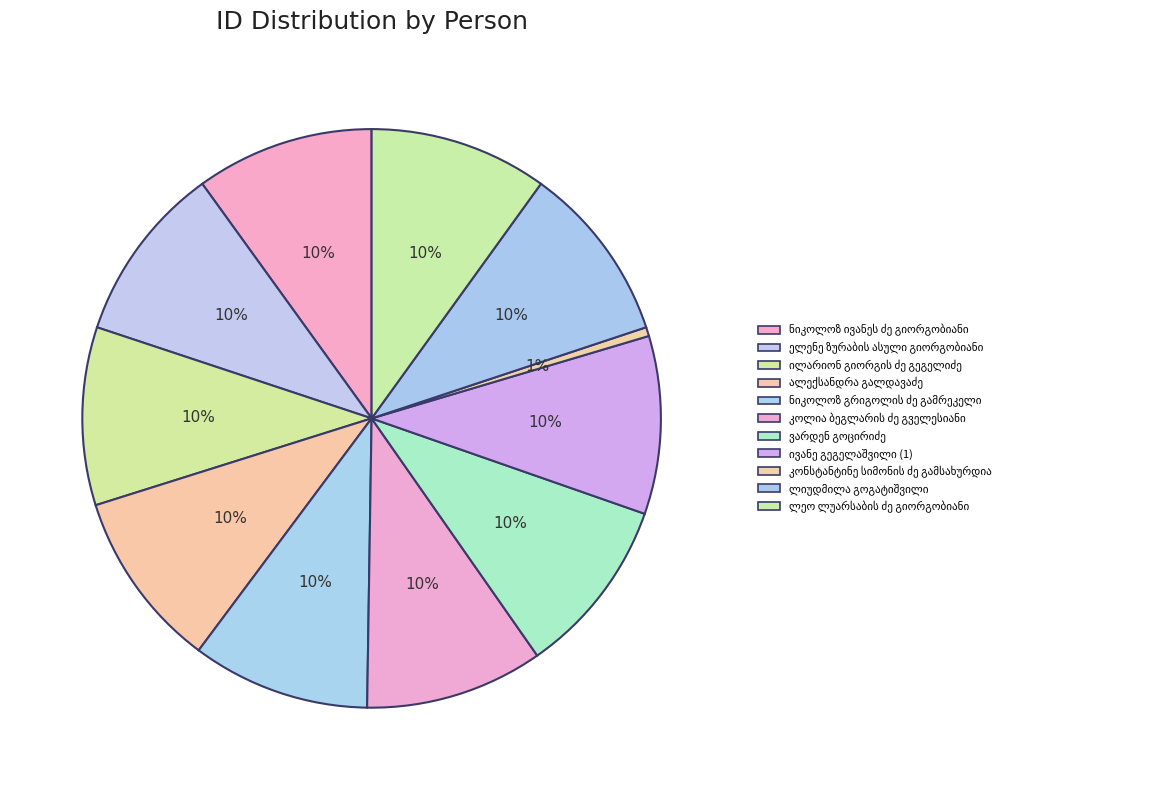

Combined, do ელენე ზურაბის ასული გიორგობიანი and ლეო ლუარსაბის ძე გიორგობიანი account for over 50%?

No